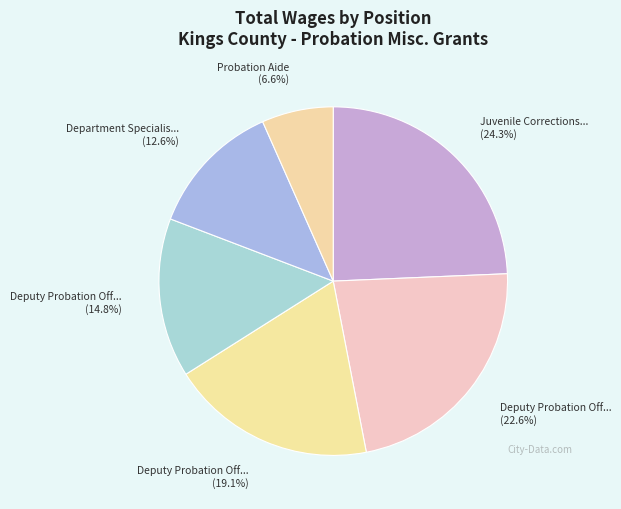

How many segments does this pie chart have?

6